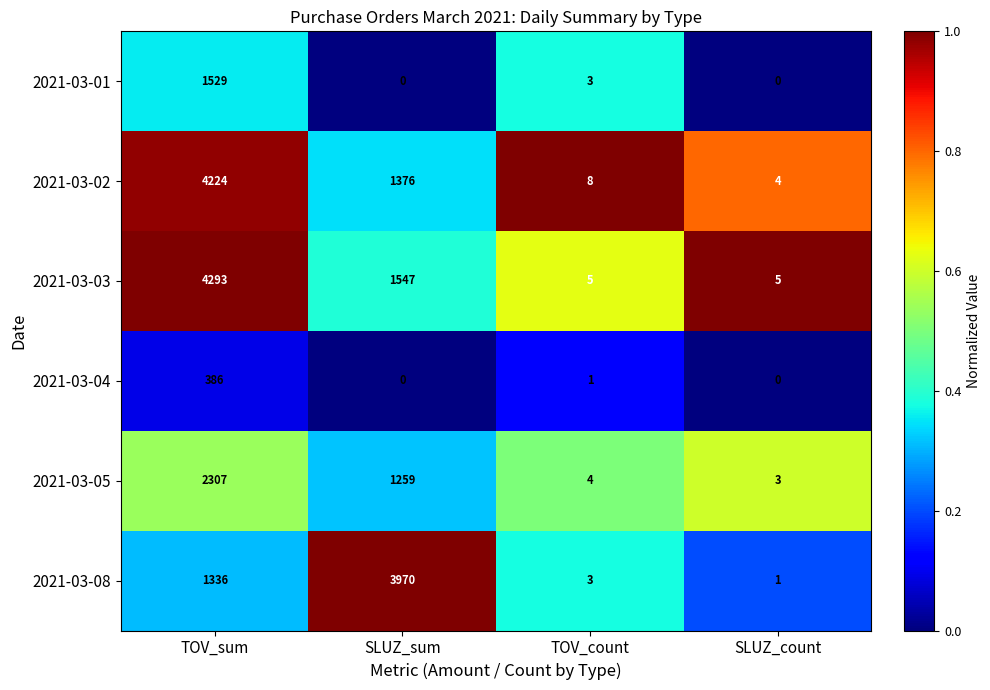

Which category has the highest value across all series?

TOV_sum